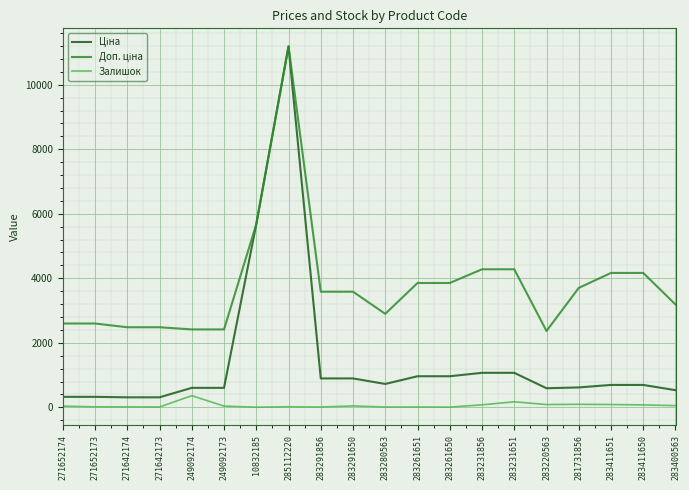

What is the greatest value displayed?

11188.2